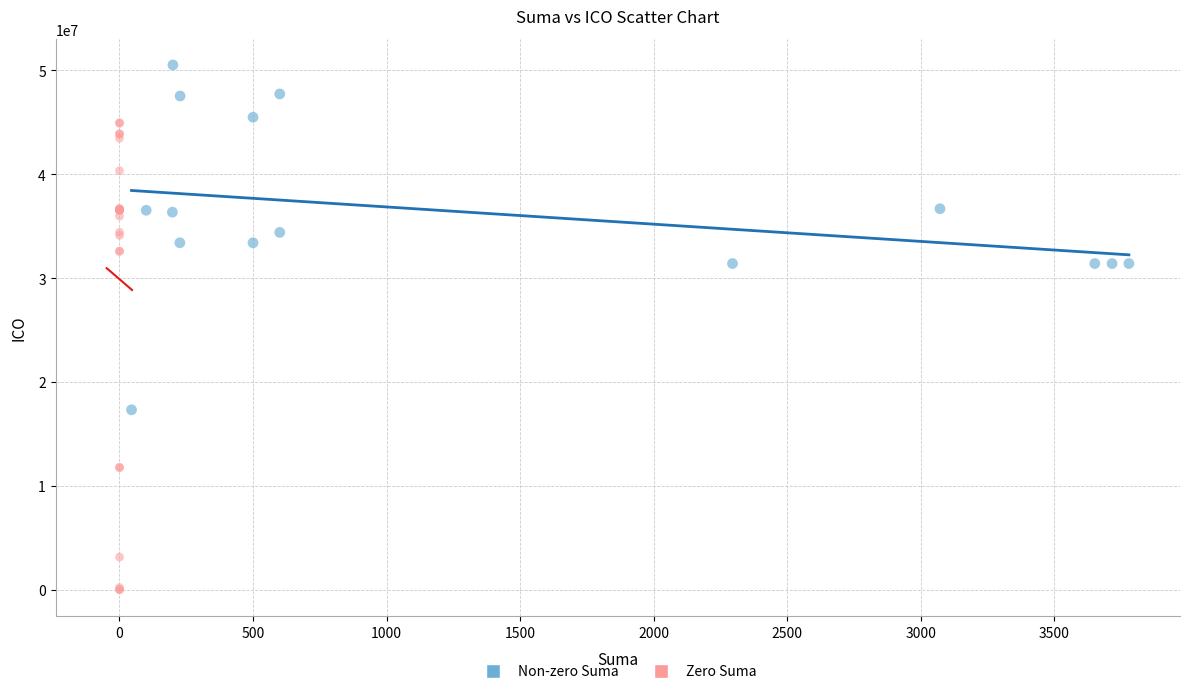

Which series reaches the minimum Y coordinate?

Zero Suma